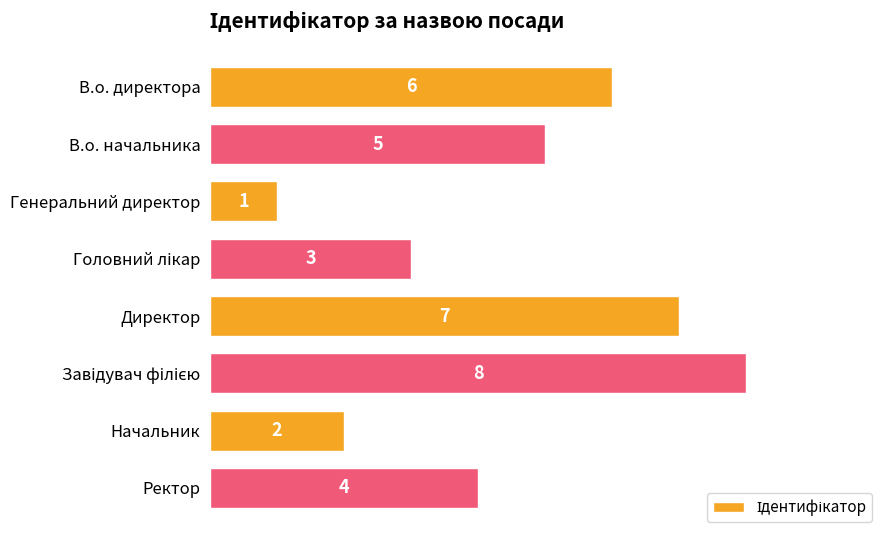

True or false: the data shows 6 at В.о. директора.

True